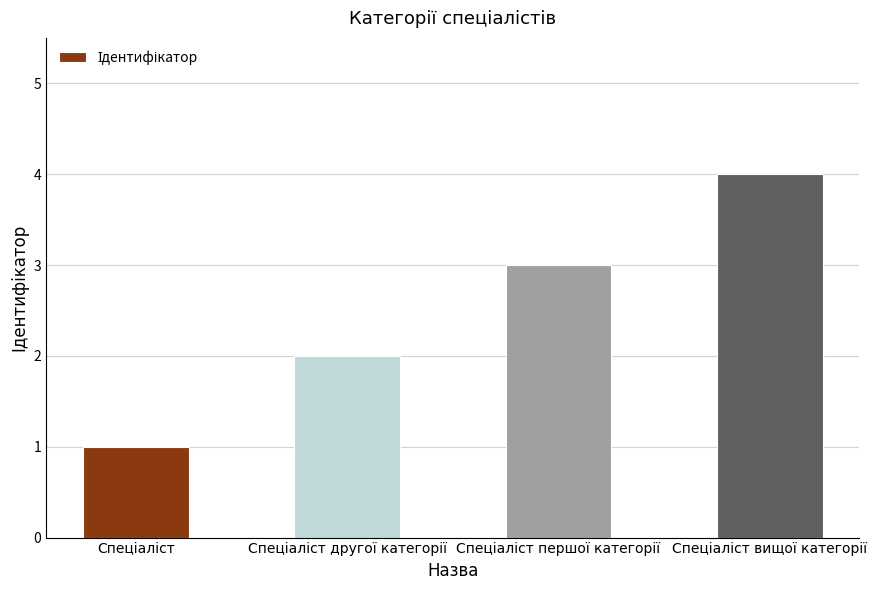

Count the values in the range 2 to 4.

3